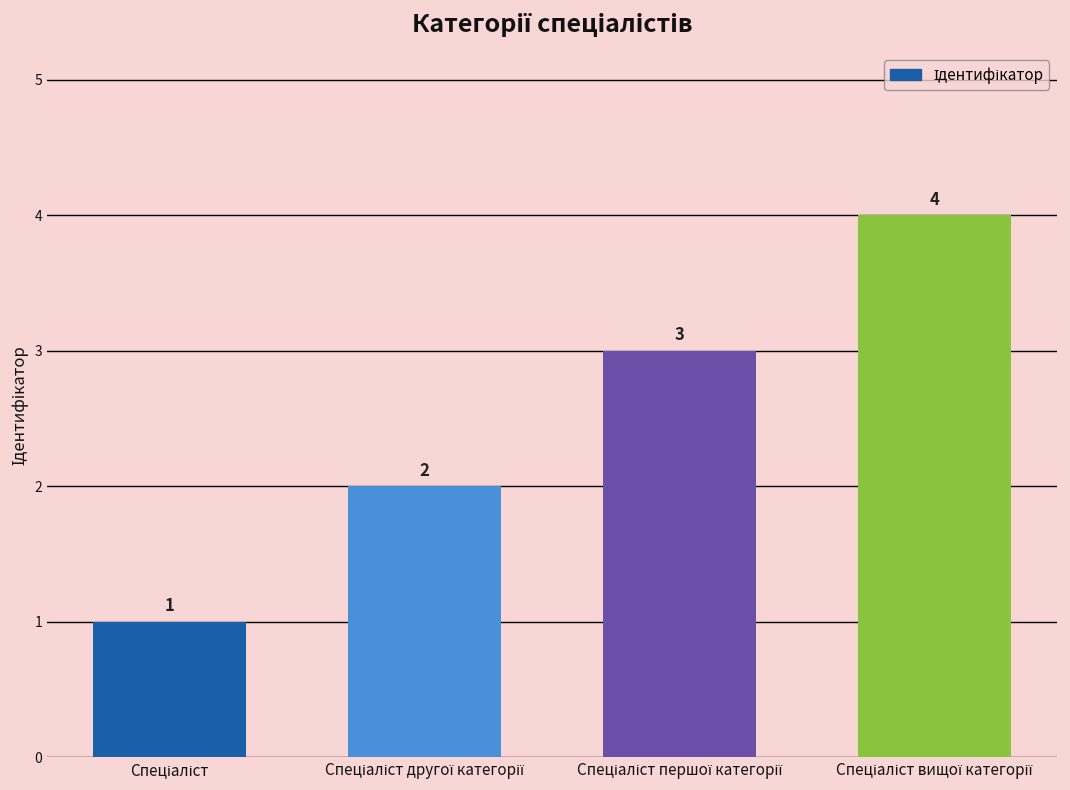

Count the number of categories in the chart.

4